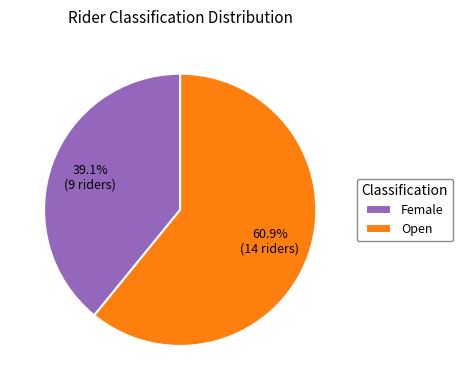

Is there a majority slice in this chart?

Yes